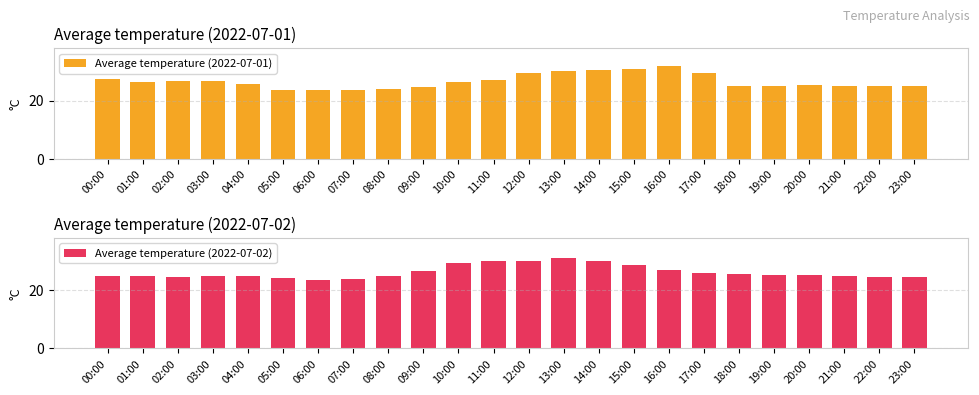

What are all the series names shown in the legend?

Average temperature (2022-07-01), Average temperature (2022-07-02)